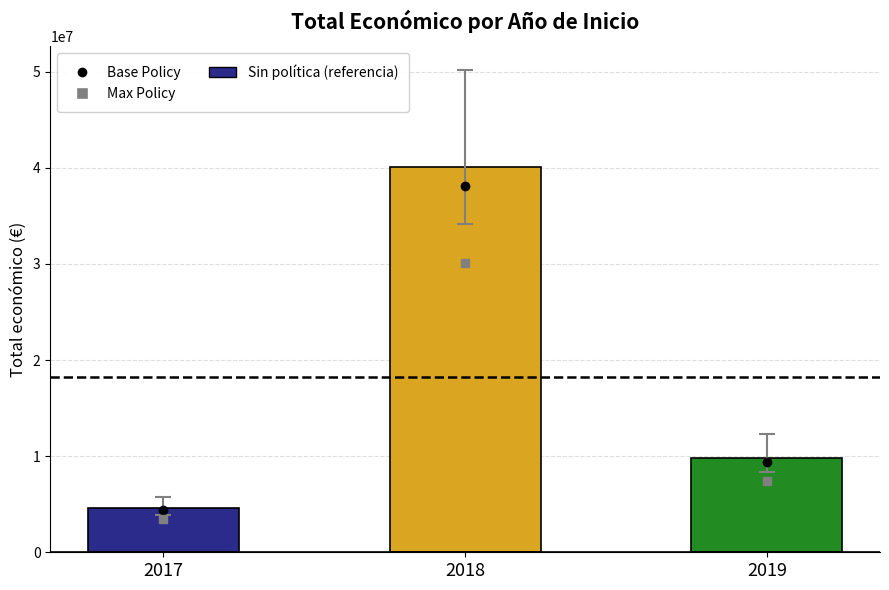

The chart shows a value of 16416784 at 2019. True or false?

False